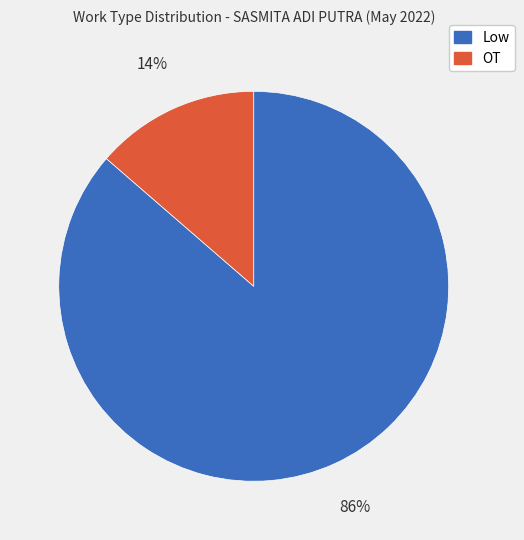

Rank the categories by value from lowest to highest.

OT, Low